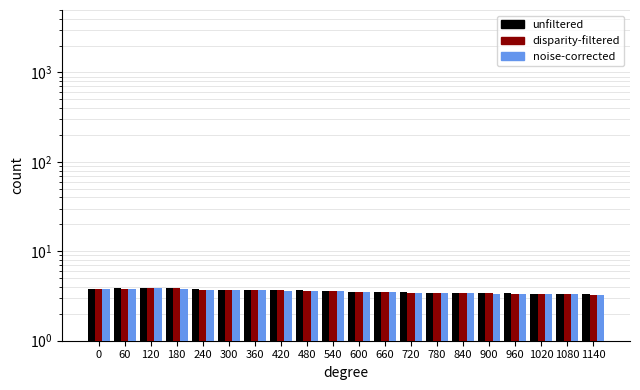

List the series in order of their overall mean, lowest first.

noise-corrected, disparity-filtered, unfiltered